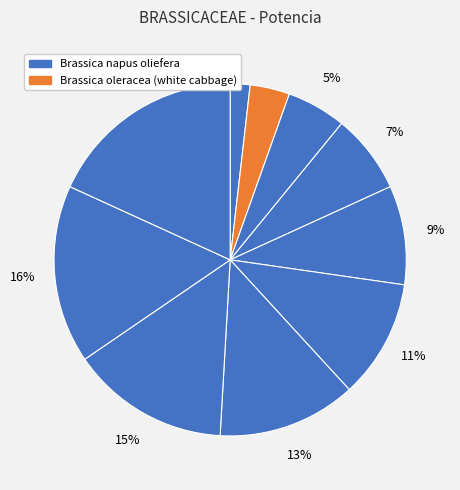

Count the number of slices in the pie.

10